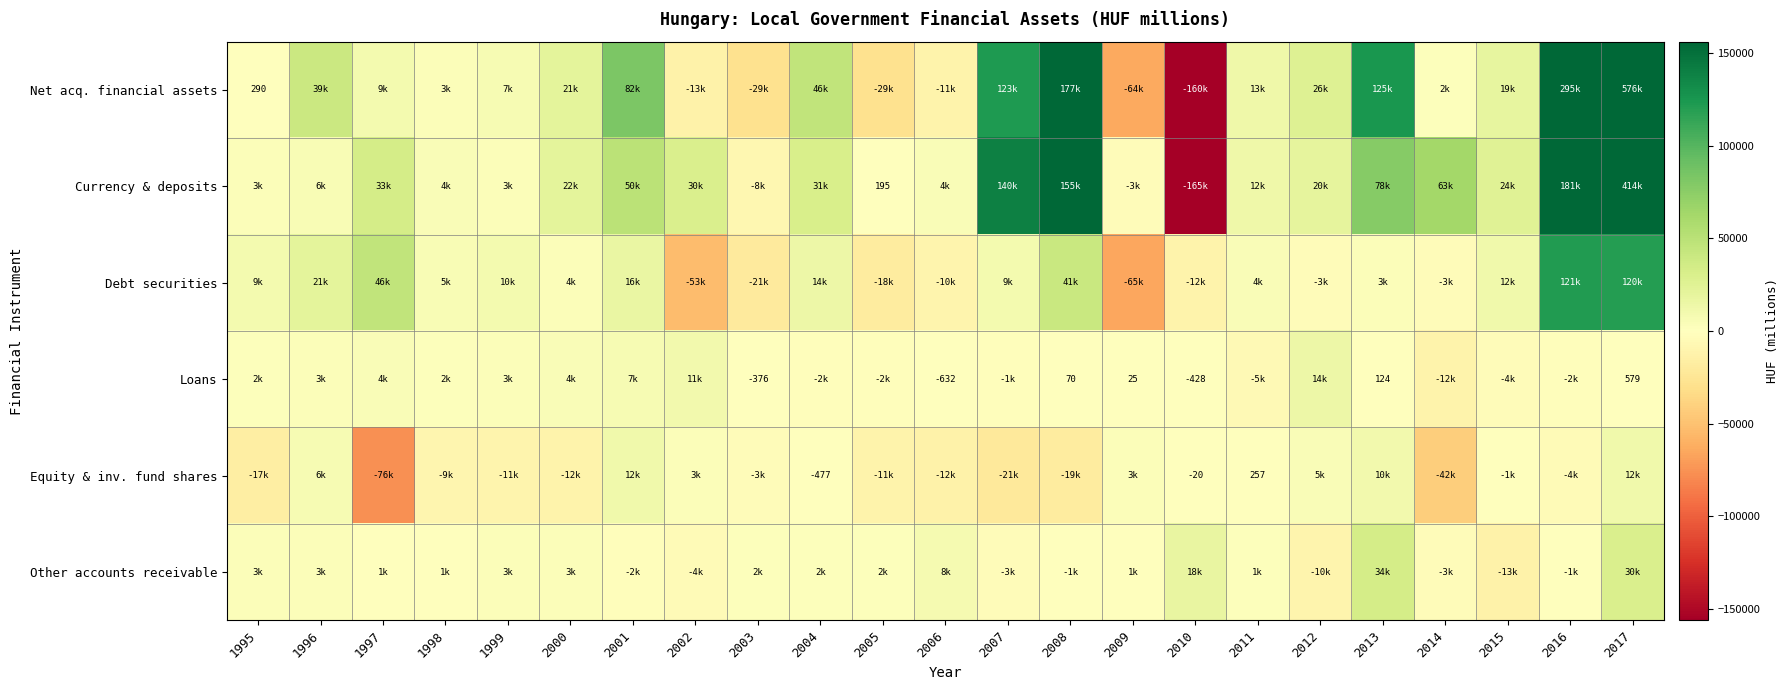

True or false: Equity & inv. fund shares has a value of -681 at 2004.

False